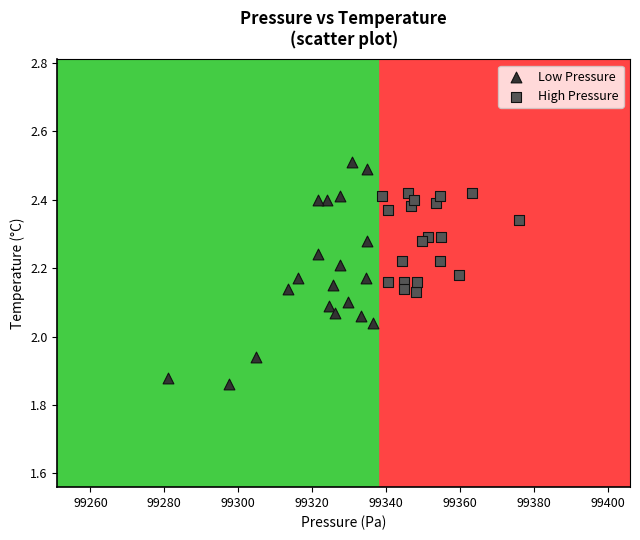

What are all the series names shown in the legend?

Low Pressure, High Pressure